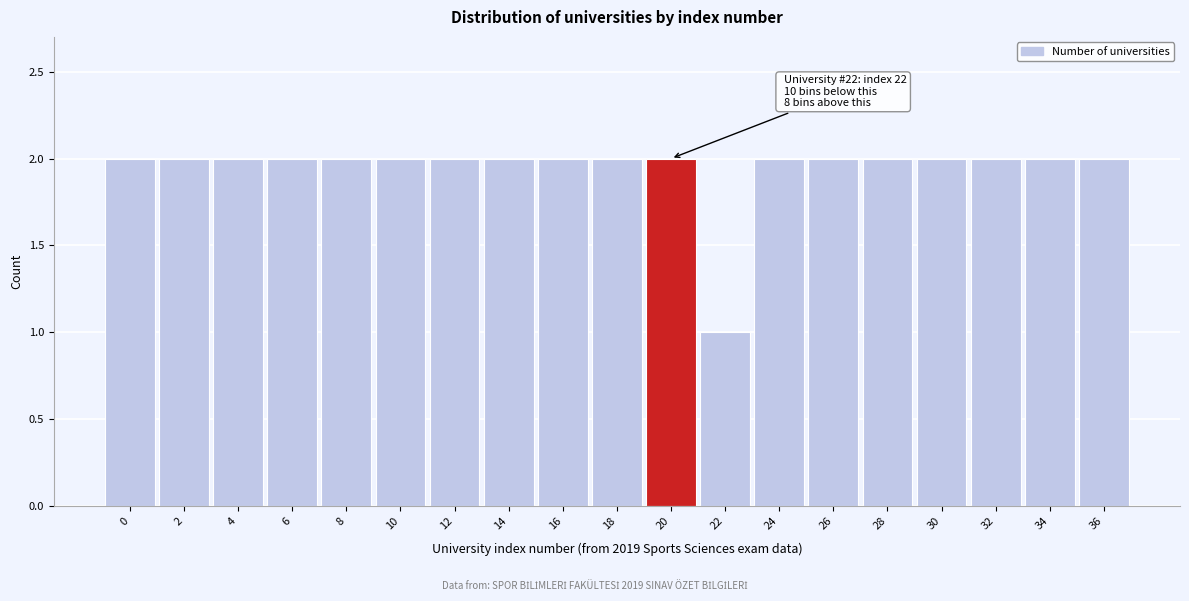

Reading right to left, what are all the values shown in this chart?

2	2	2	2	2	2	2	1	2	2	2	2	2	2	2	2	2	2	2